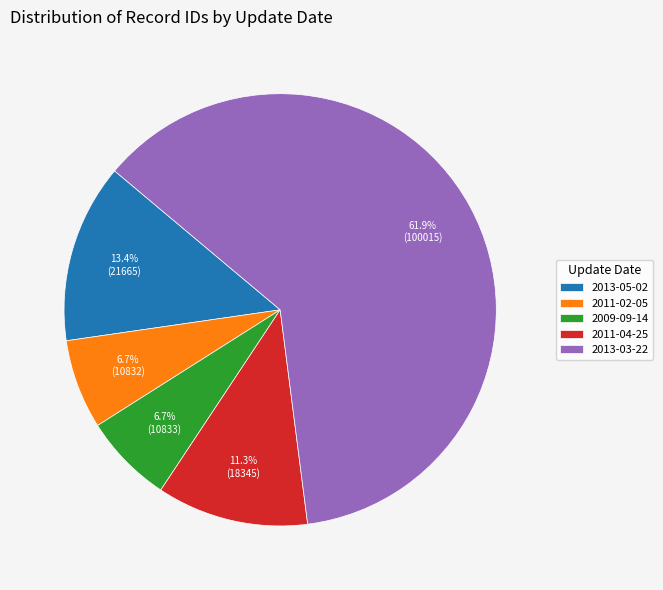

To the nearest percent, what is the average slice percentage?

20%